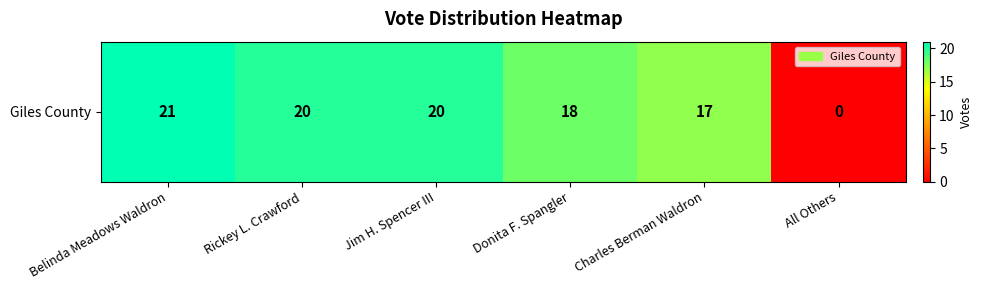

The chart shows a value of 0 at All Others. True or false?

True